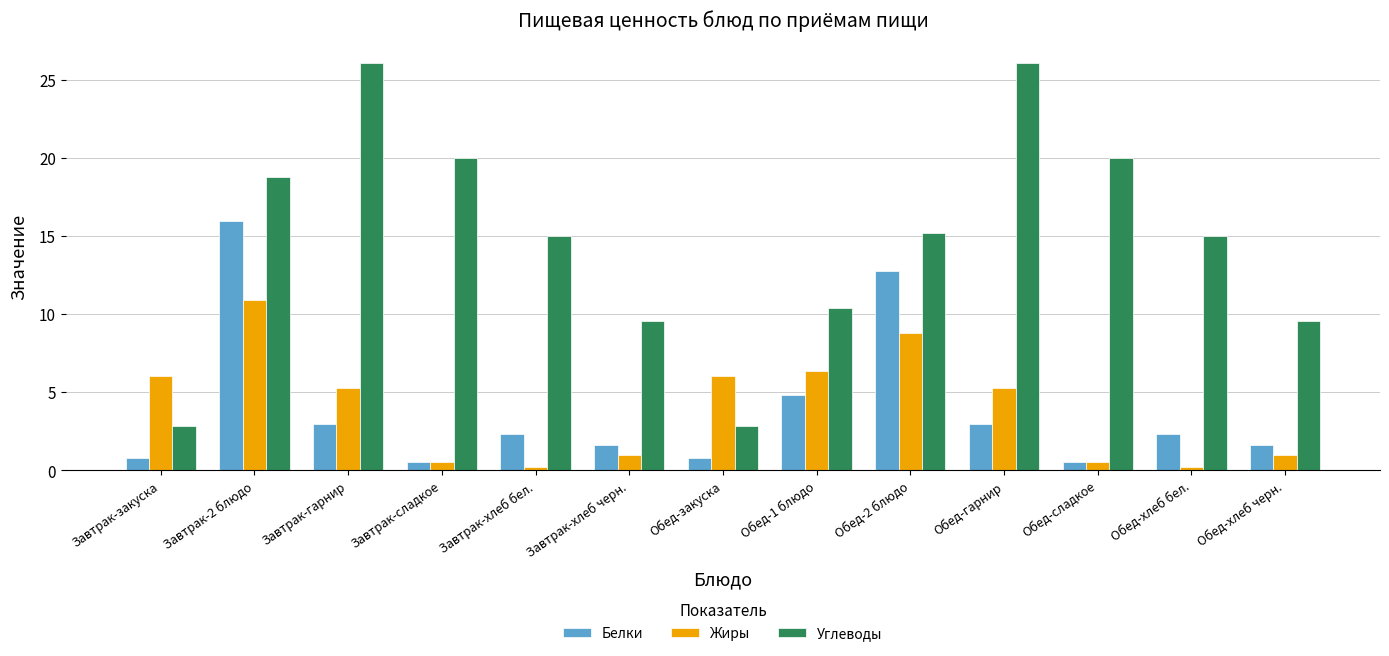

What is the difference between the second highest and second lowest values in the Углеводы series?

23.3